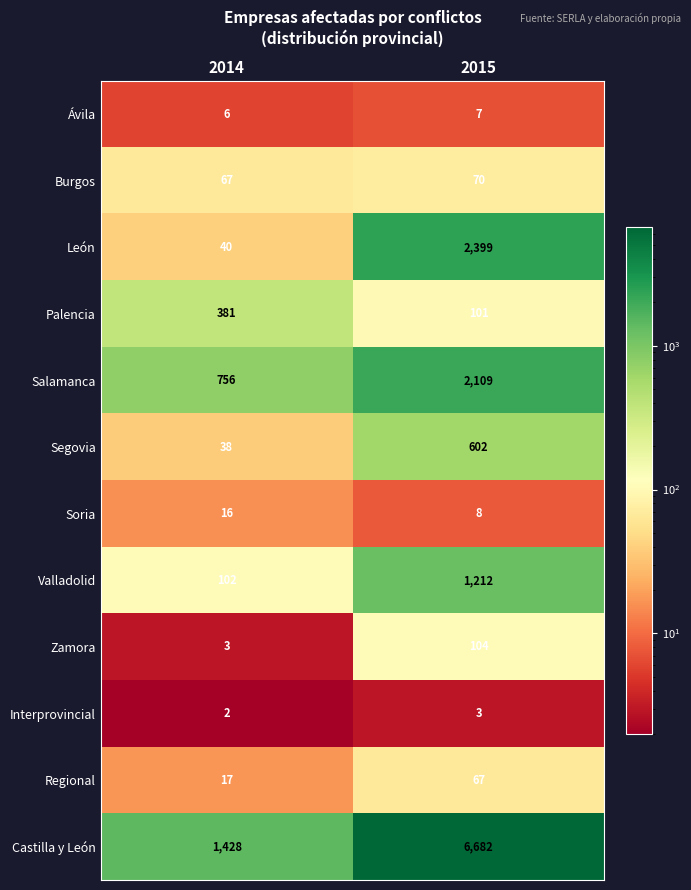

The value of Castilla y León at 2015 is 11531. True or false?

False